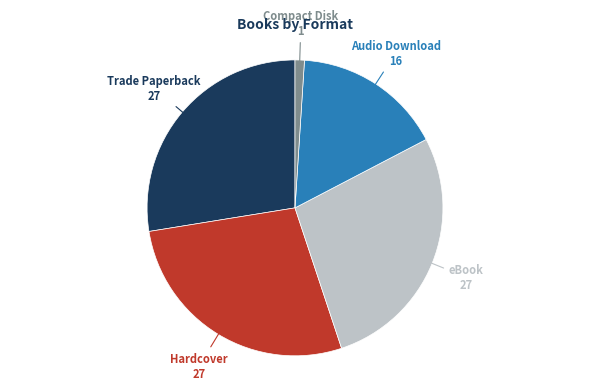

Is there a majority slice in this chart?

No